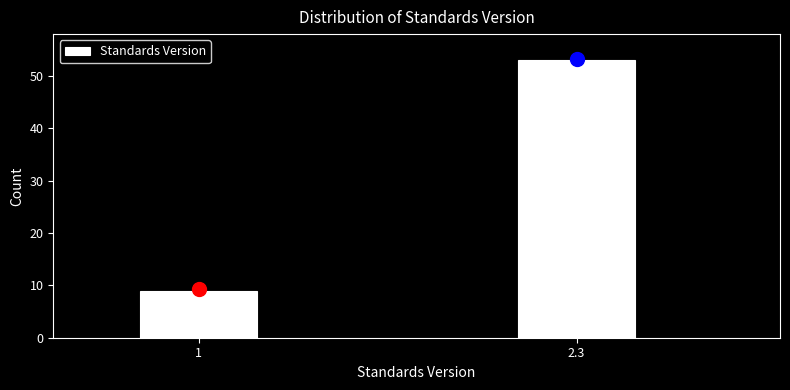

Reading left to right, list all the values displayed in this chart.

1=9	2.3=53